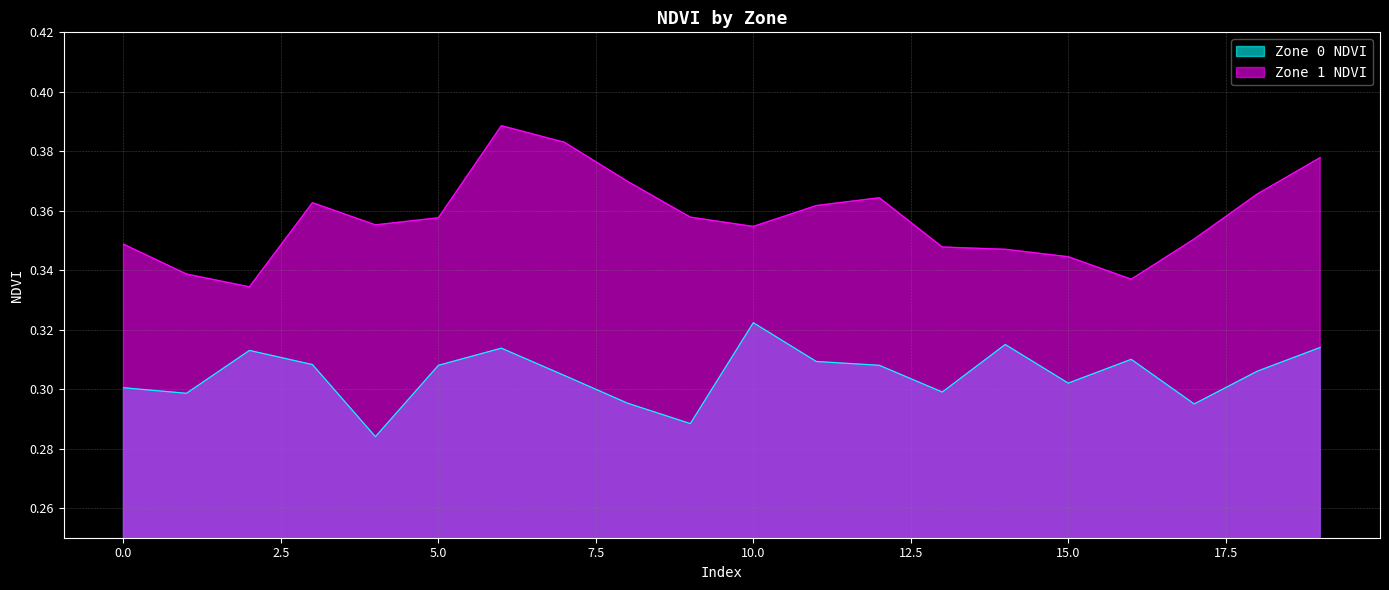

What is the greatest value displayed?

0.4